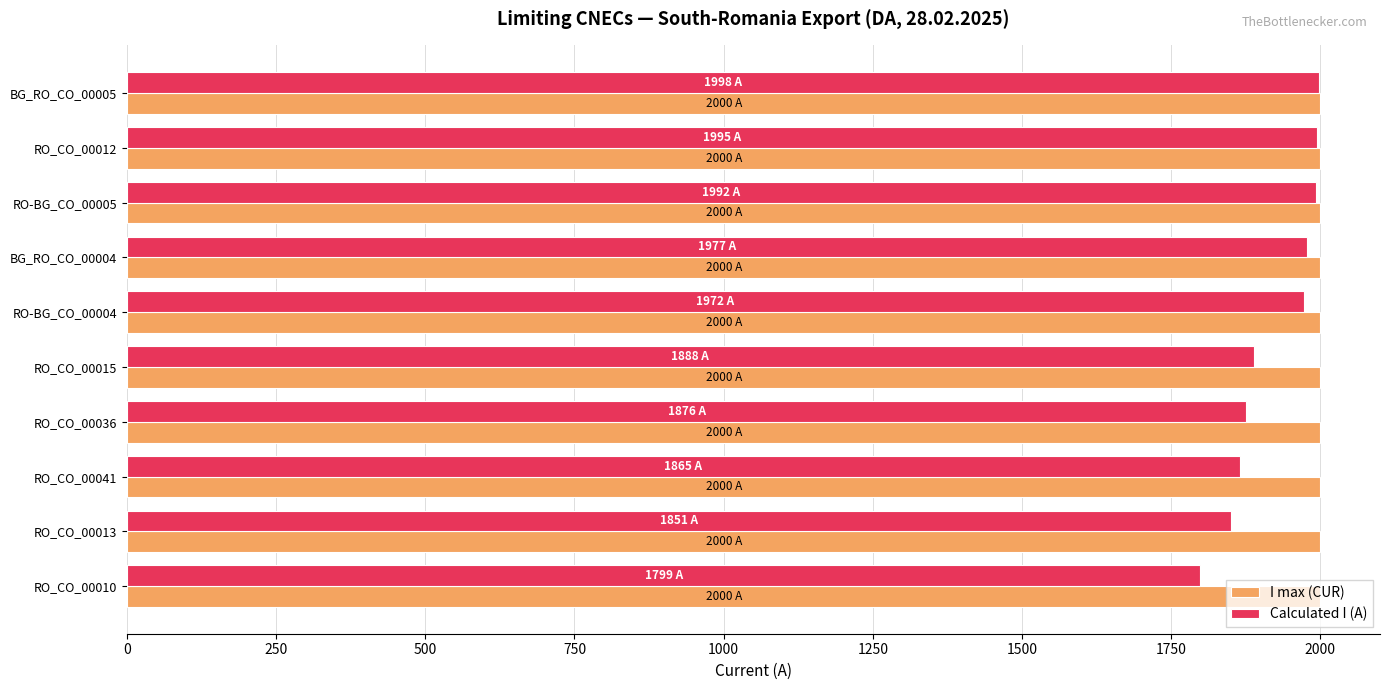

What is the total value across all series at RO_CO_00036?

3876